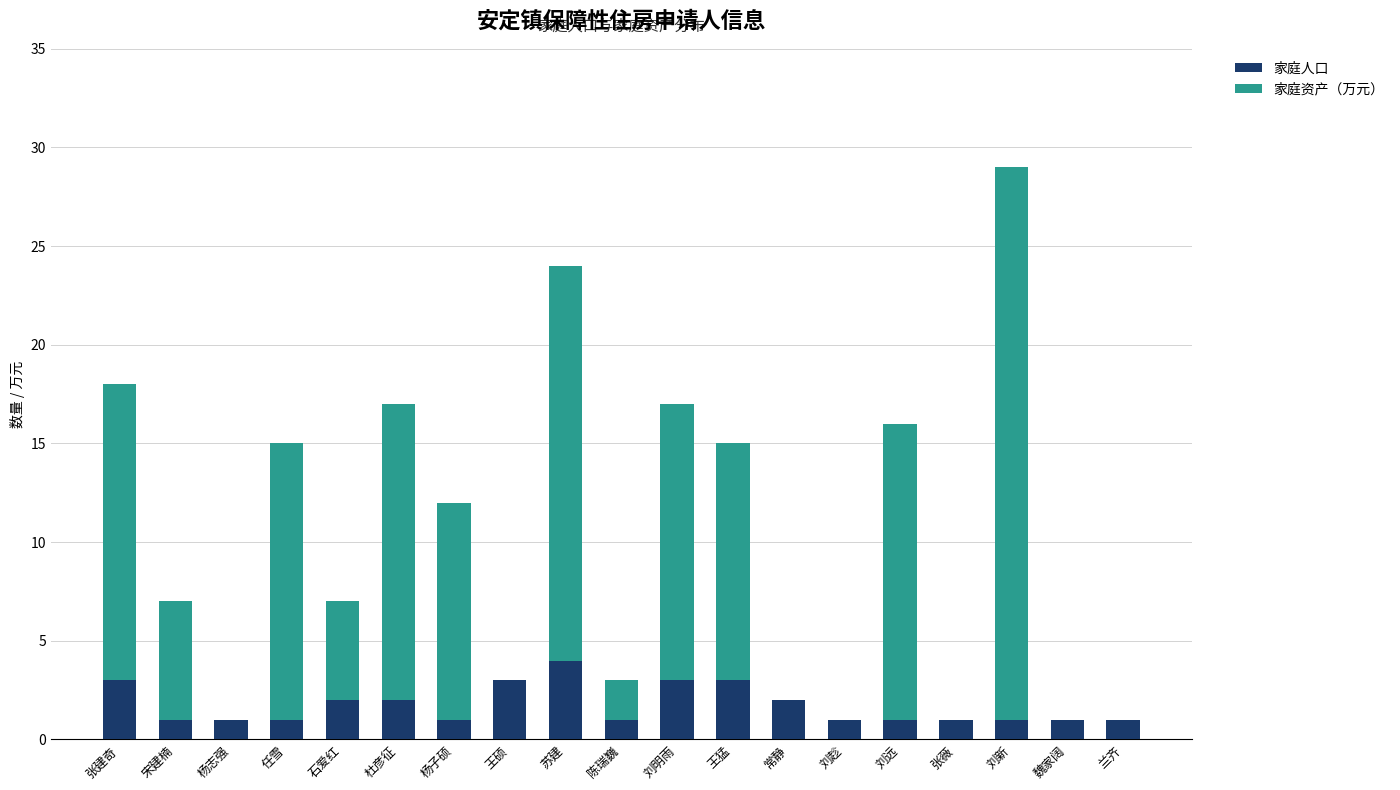

Which category has the highest value in the 家庭人口 series?

苏建